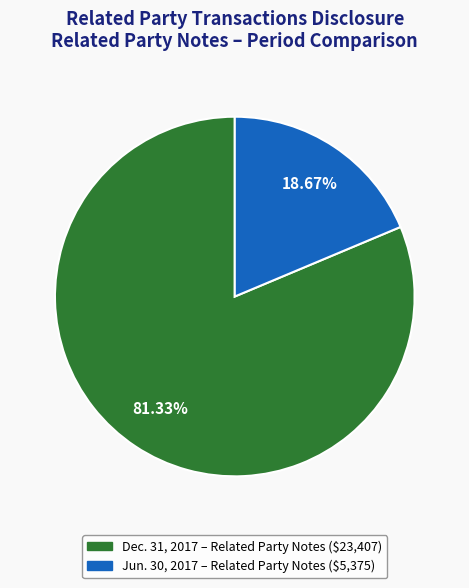

Is there any slice that represents more than half of the pie?

Yes